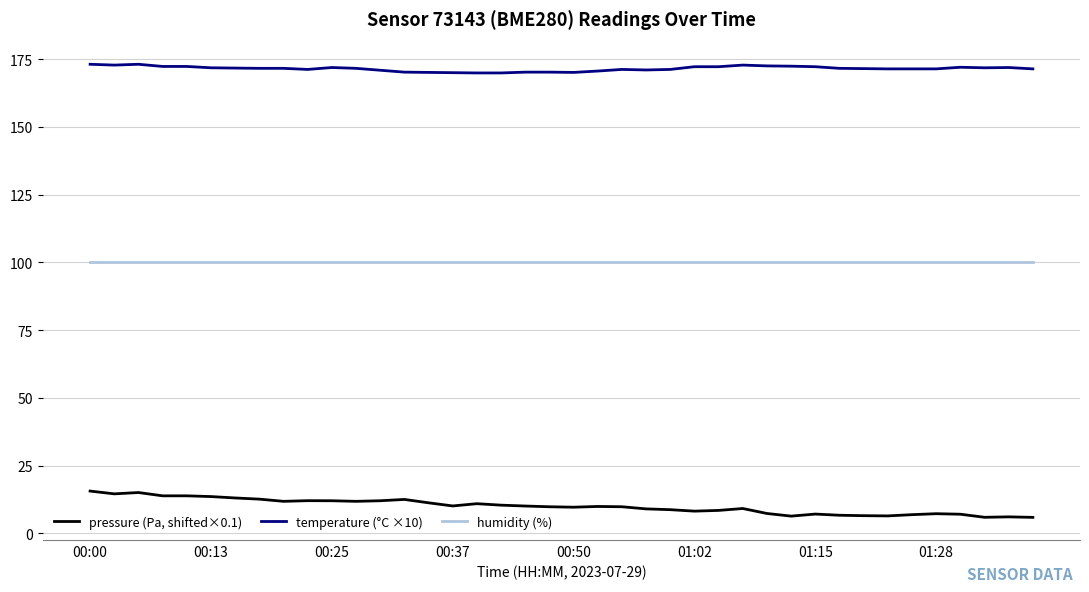

Rank the series by their average value, from lowest to highest.

pressure (Pa, shifted×0.1), humidity (%), temperature (°C ×10)